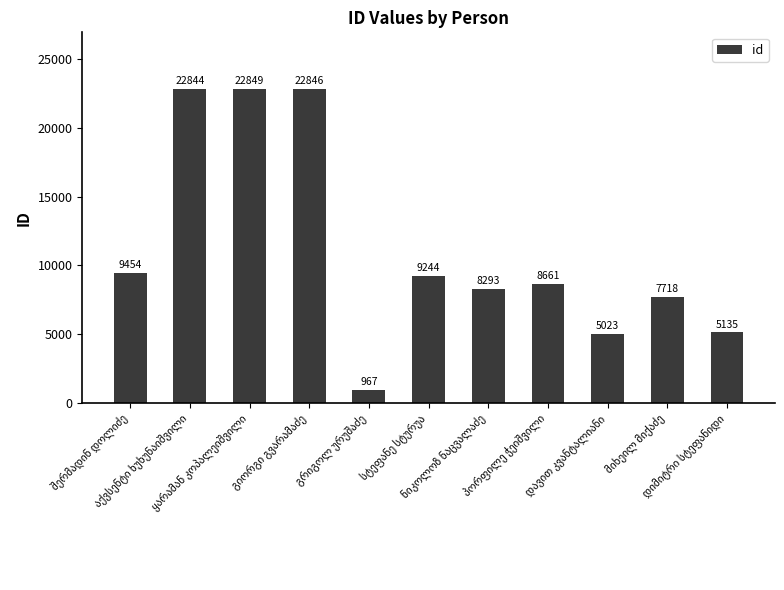

What is the average value?

11185